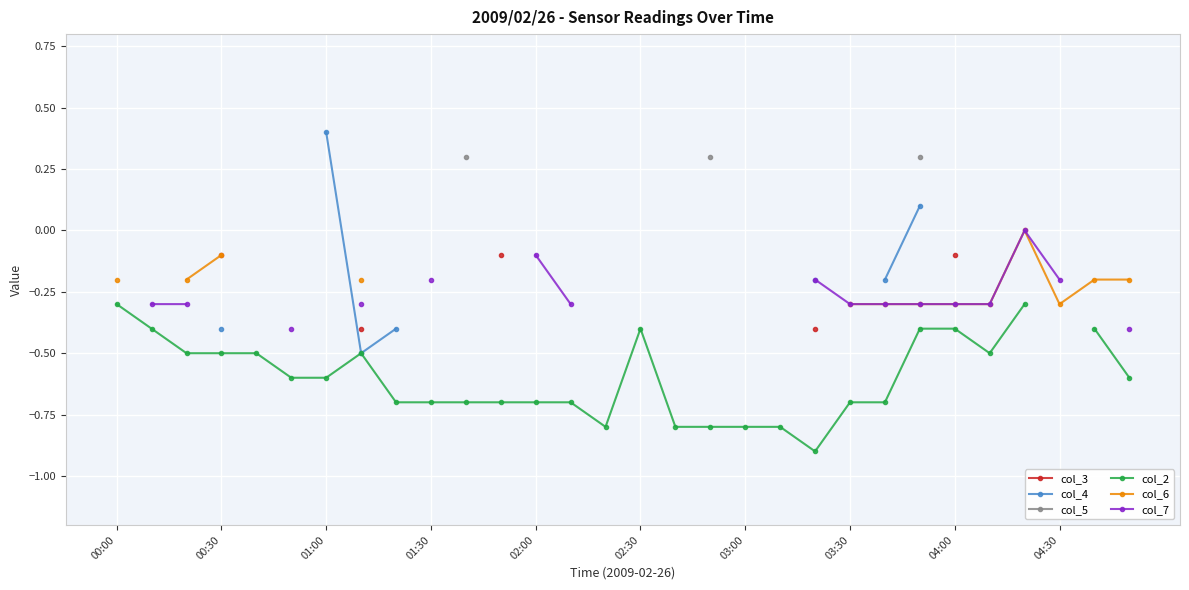

True or false: col_5 and col_4 cross at least once.

False